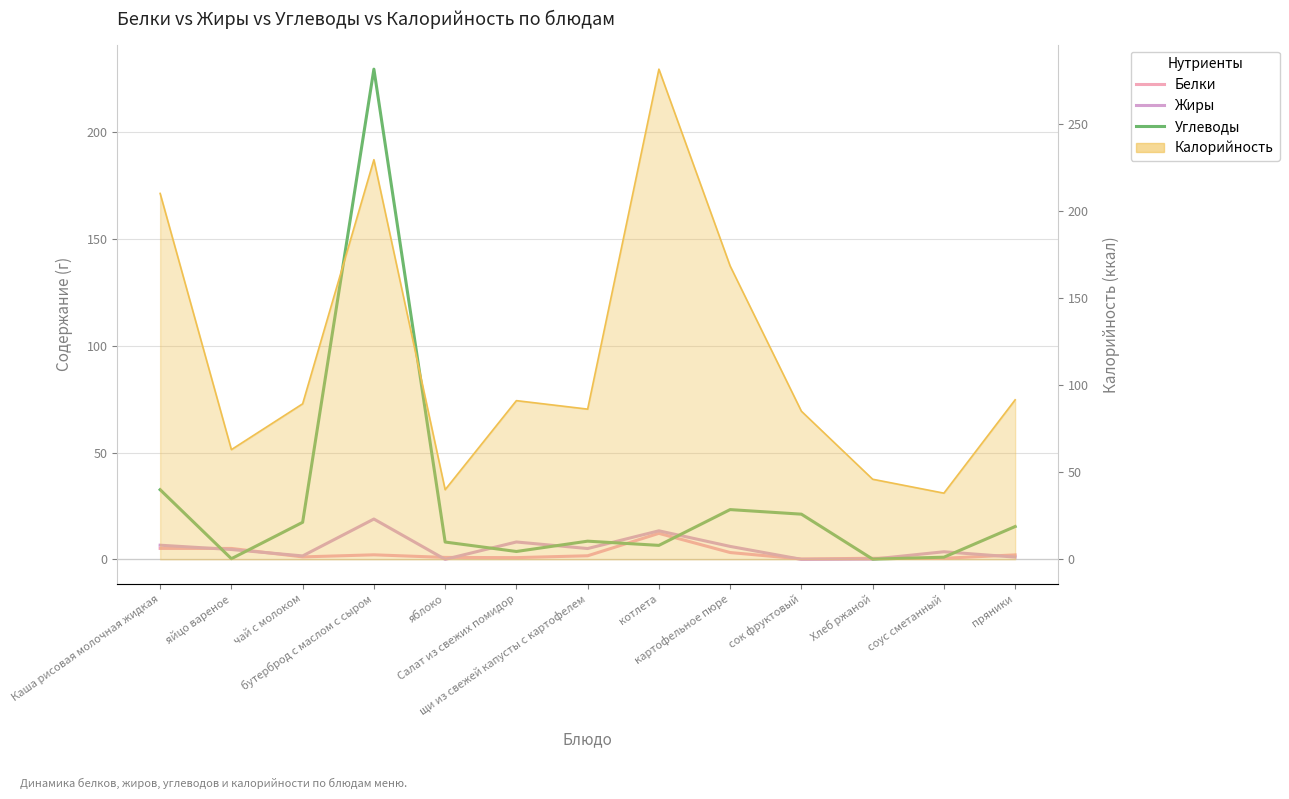

Is the value of Белки at бутерброд с маслом с сыром greater than the value of Жиры at Салат из свежих помидор?

No